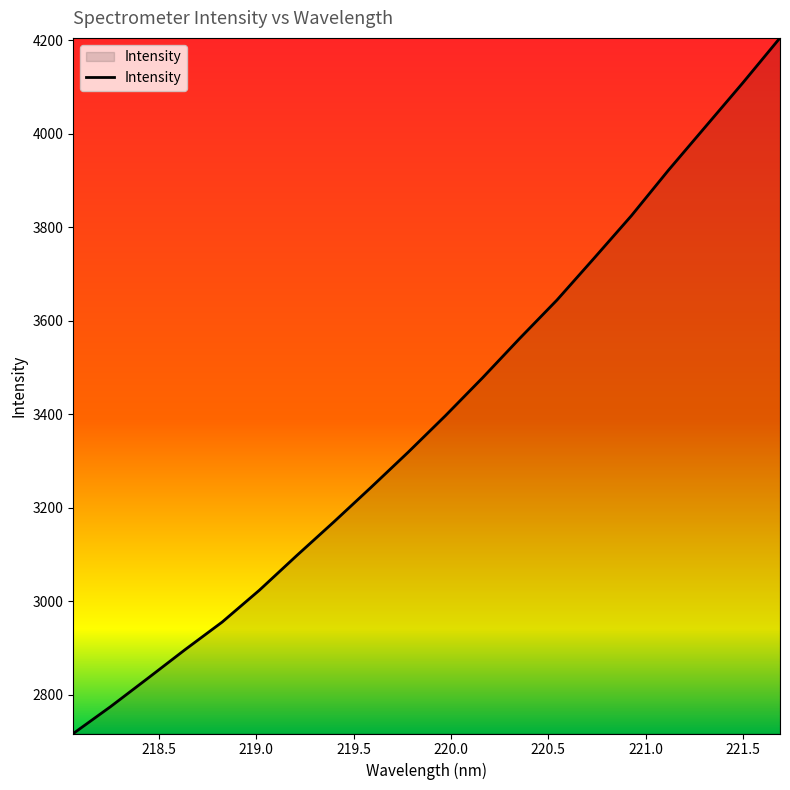

What is the difference between the maximum and minimum values?

1488.0